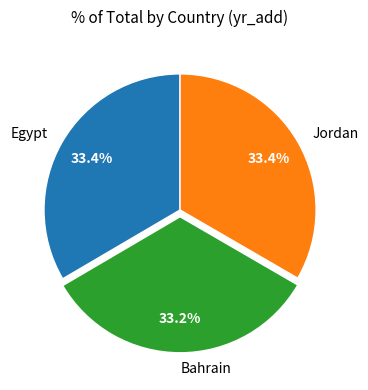

Is Bahrain the majority of the pie?

No